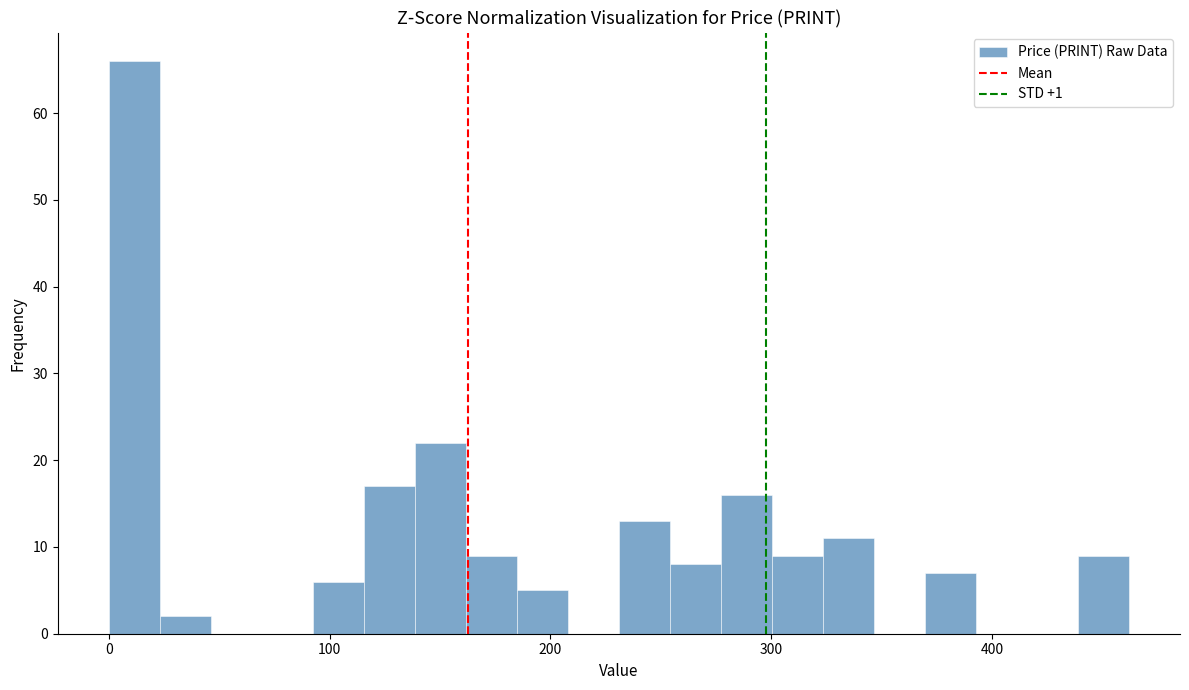

Read against the x-axis, roughly where is the centre of the tallest bar?

10